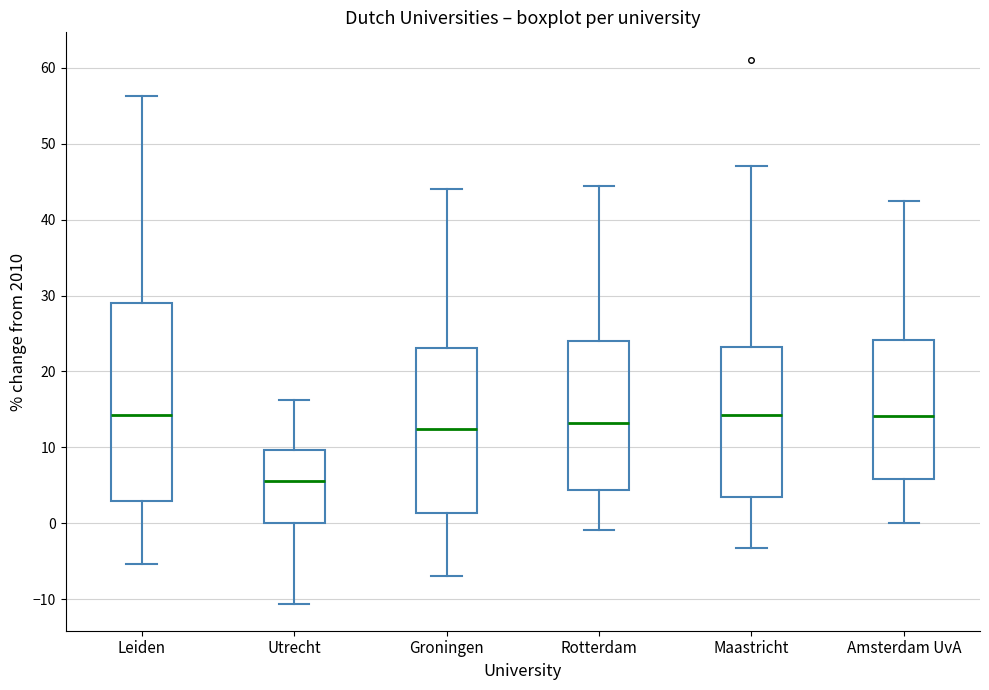

Which box is the tallest, from its lower edge to its upper edge?

Leiden